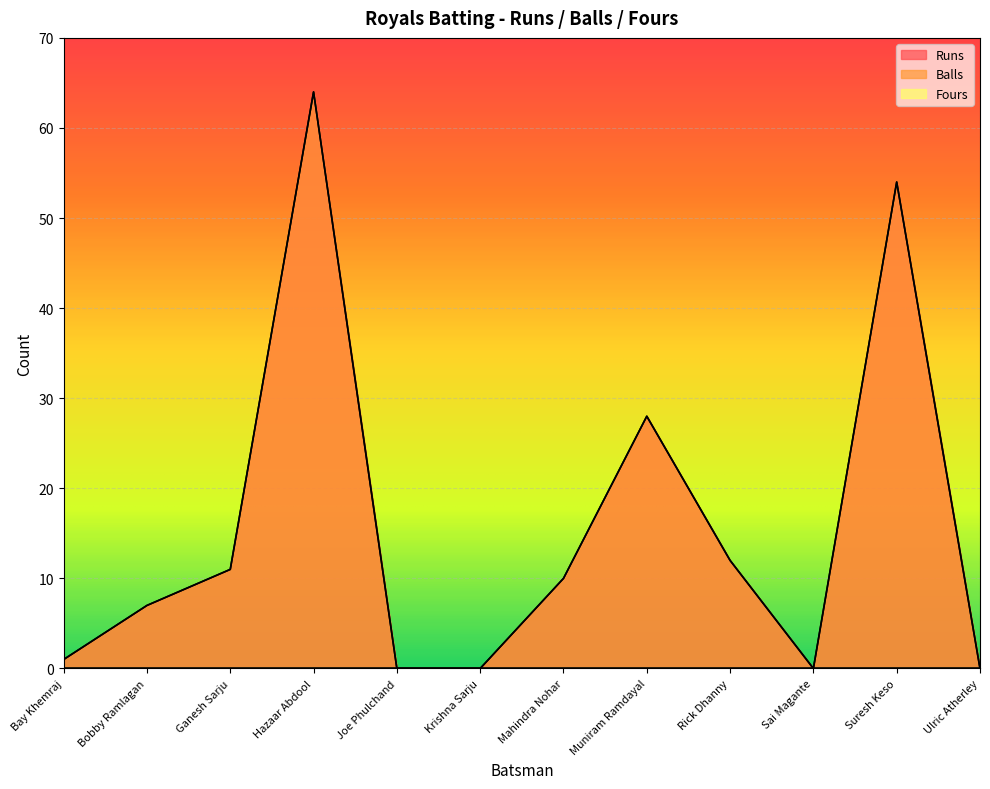

True or false: Balls and Runs cross at least once.

False